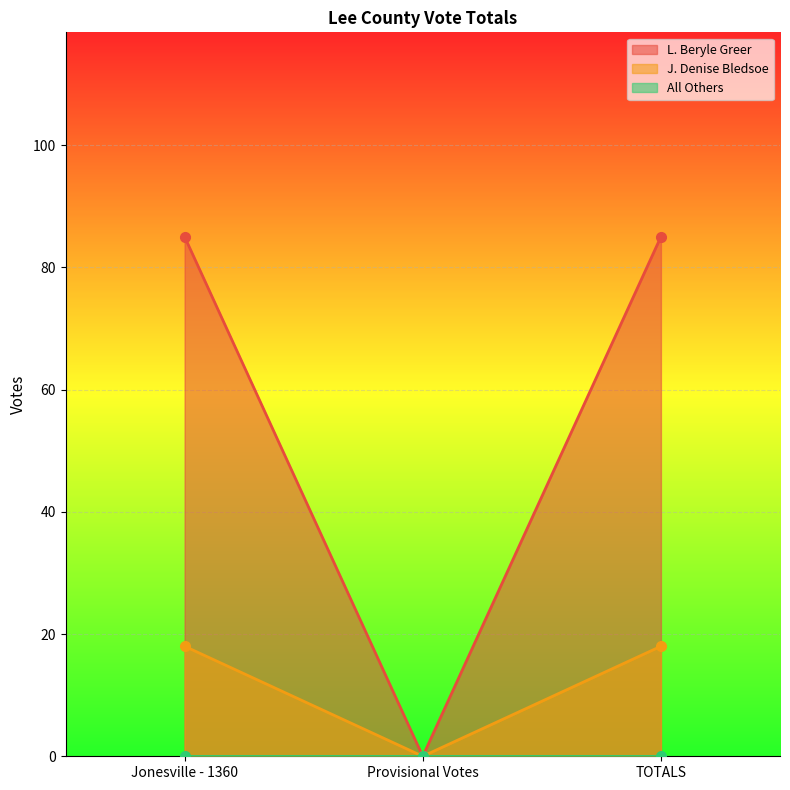

Is it true that L. Beryle Greer equals 85 at Jonesville - 1360?

True